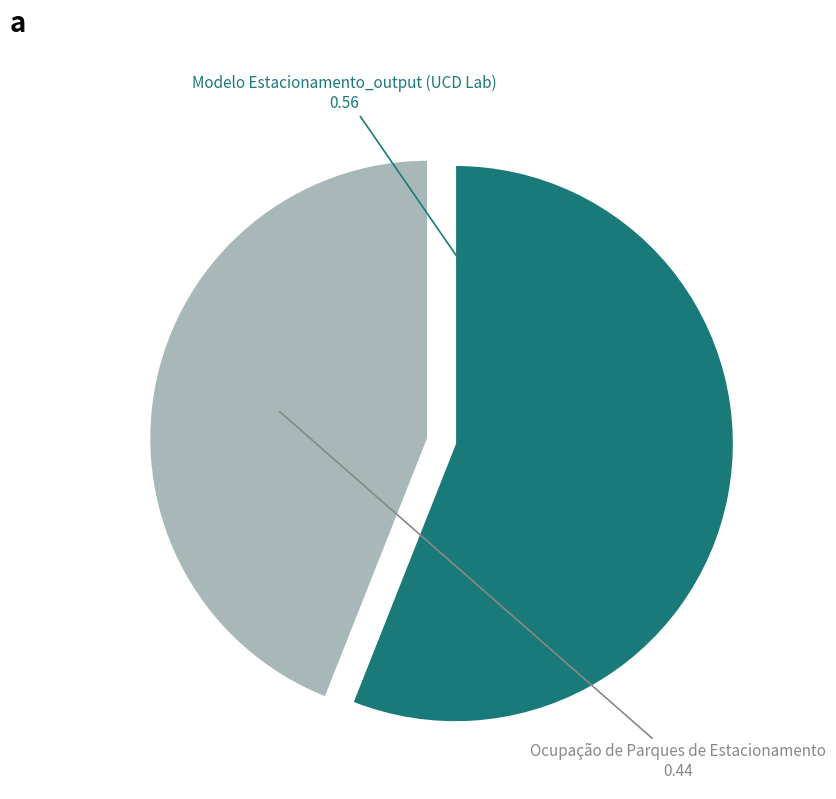

Which category has the biggest portion of the pie?

Modelo Estacionamento_output (UCD Lab)